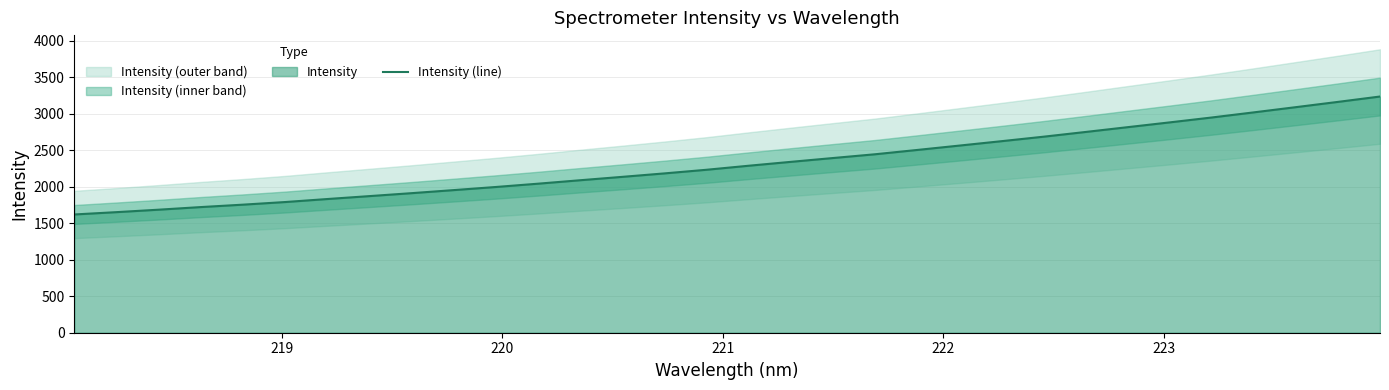

What is the average value?

2320.2